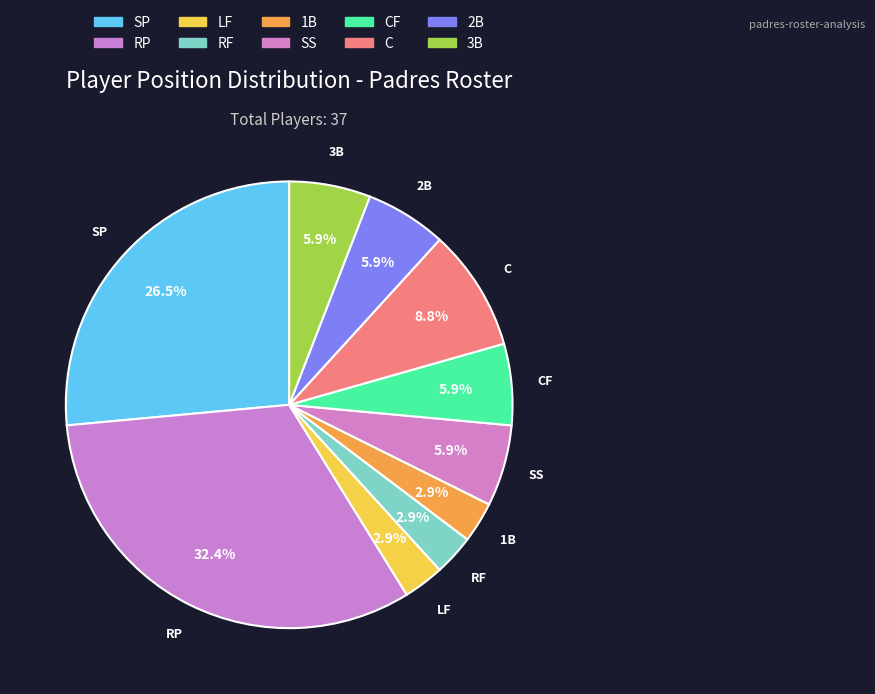

How many segments does this pie chart have?

10